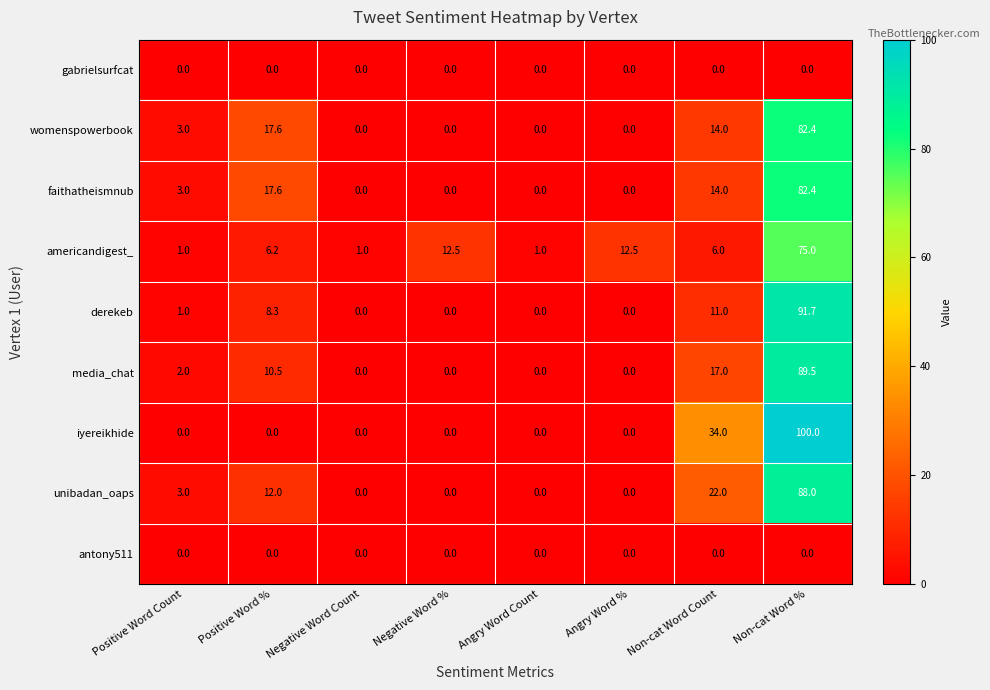

Which series has the largest range (max minus min)?

iyereikhide